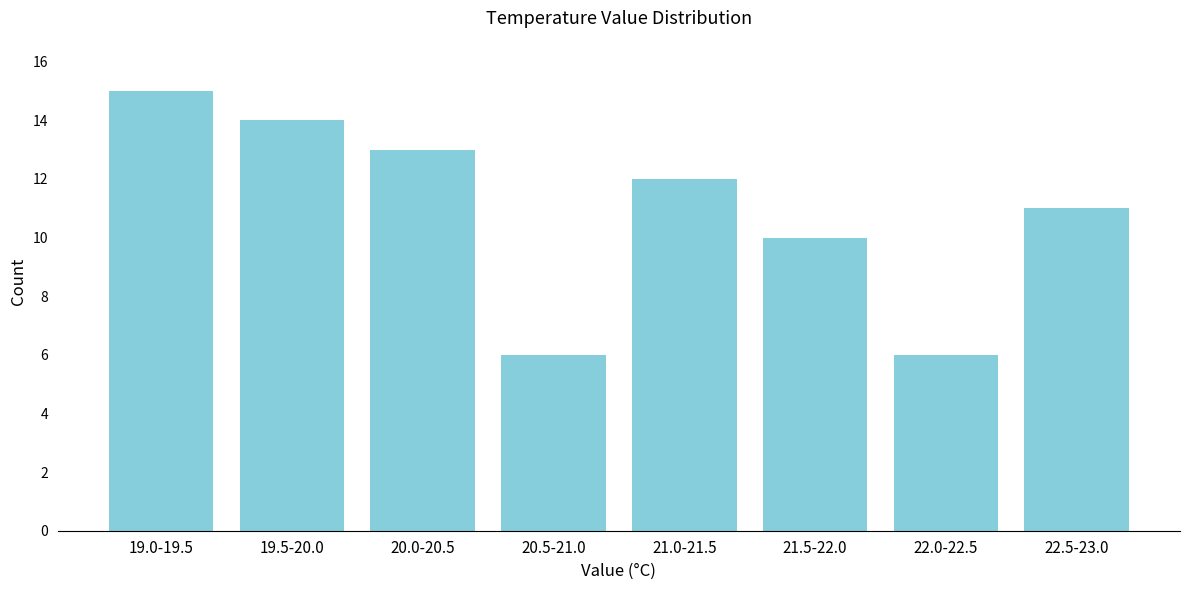

Reading right to left, what are all the values shown in this chart?

22.5-23.0=11	22.0-22.5=6	21.5-22.0=10	21.0-21.5=12	20.5-21.0=6	20.0-20.5=13	19.5-20.0=14	19.0-19.5=15